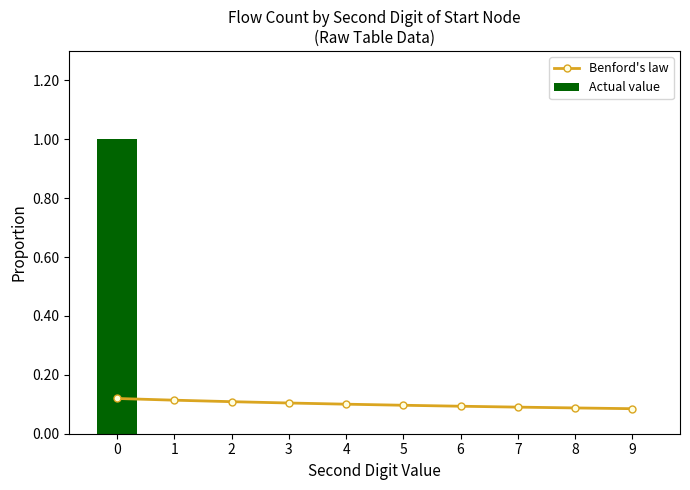

What is the value of the Benford's law bar at the 9th from the left?

0.1